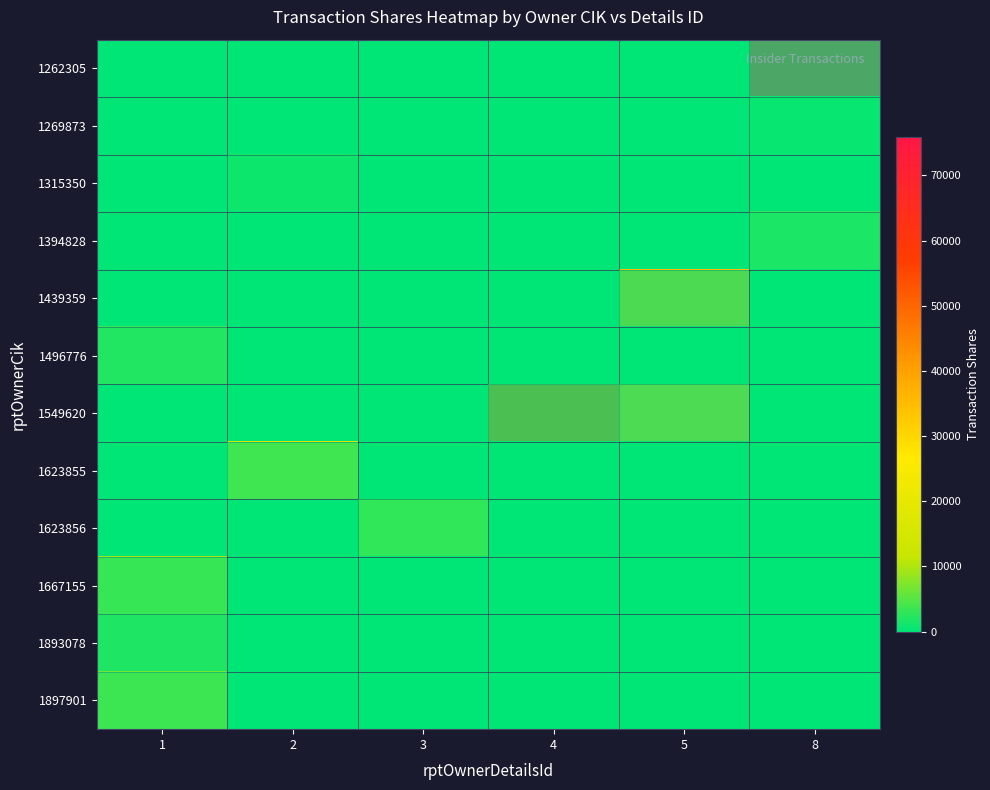

At which label does row_9 reach its peak?

1